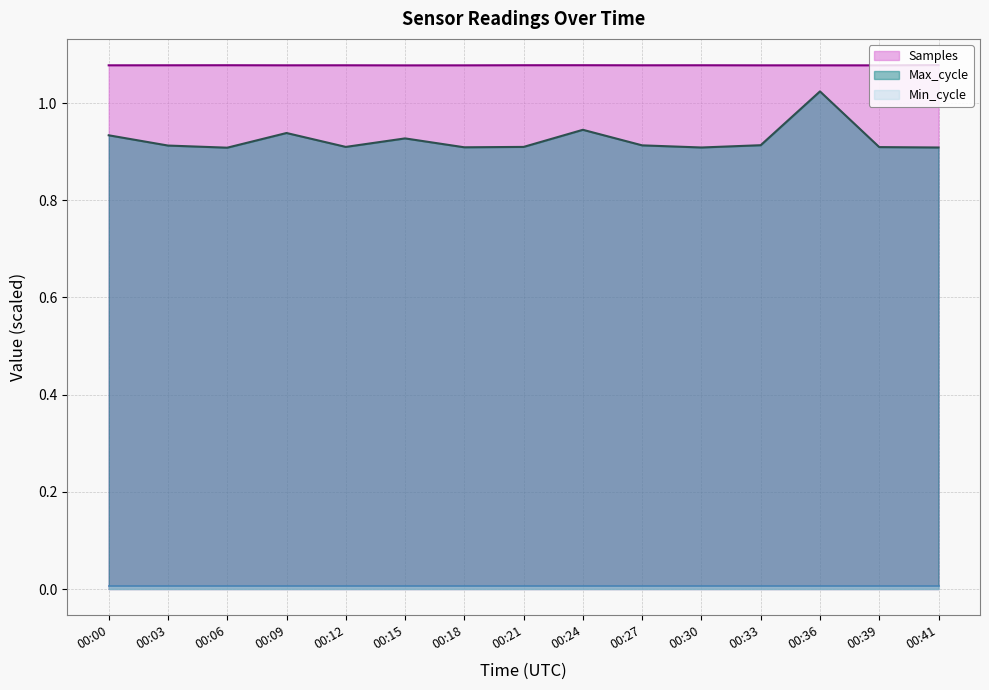

Which series has the largest range (max minus min)?

Max_cycle